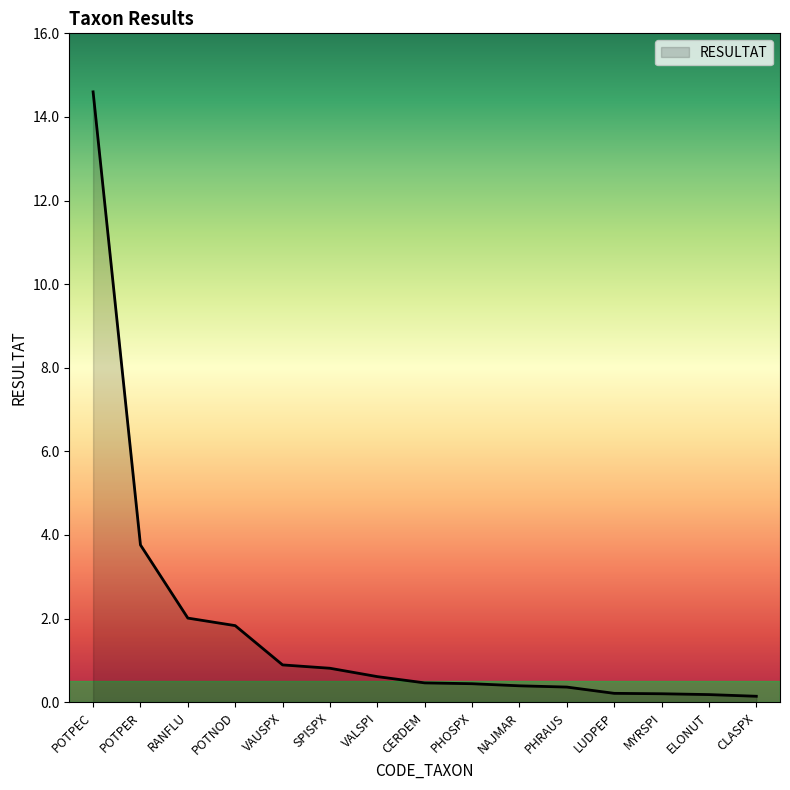

How many lines are shown in the chart?

1